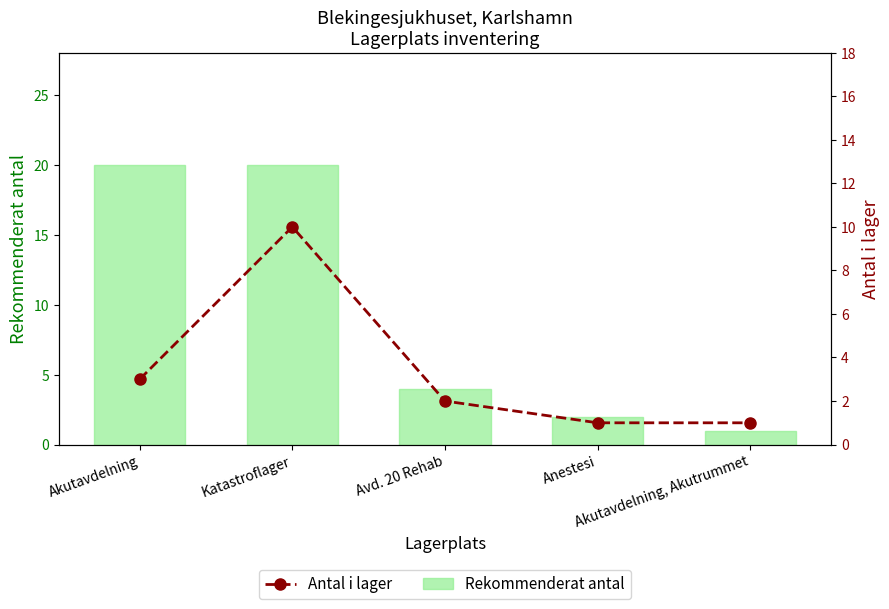

What is the greatest value displayed?

20